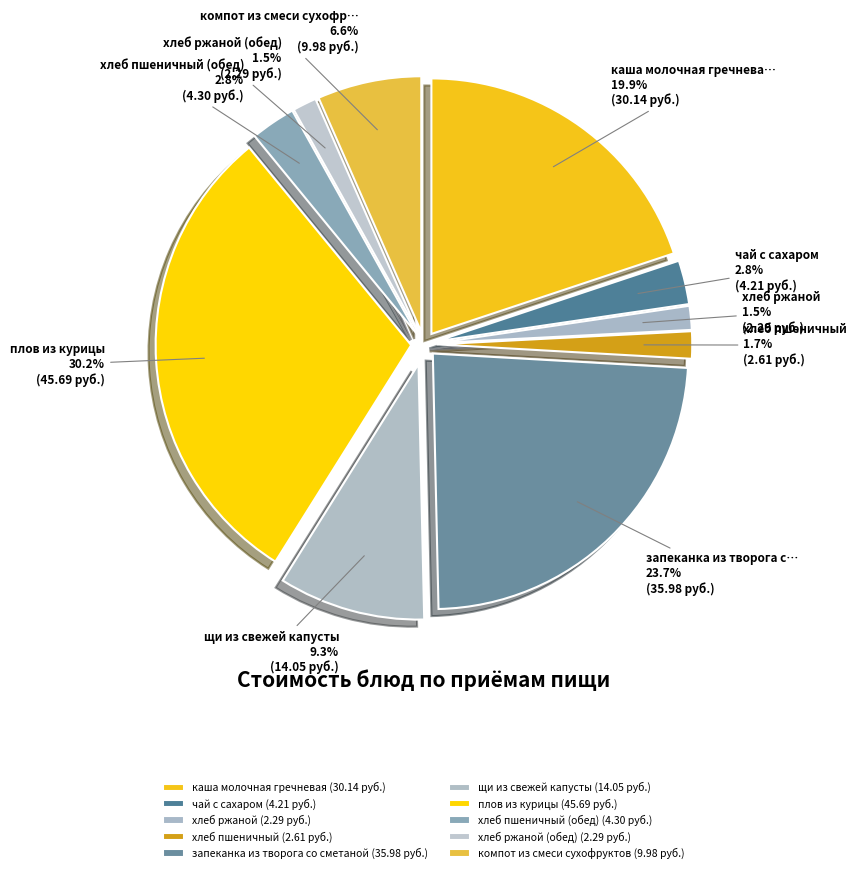

Is there a majority slice in this chart?

No